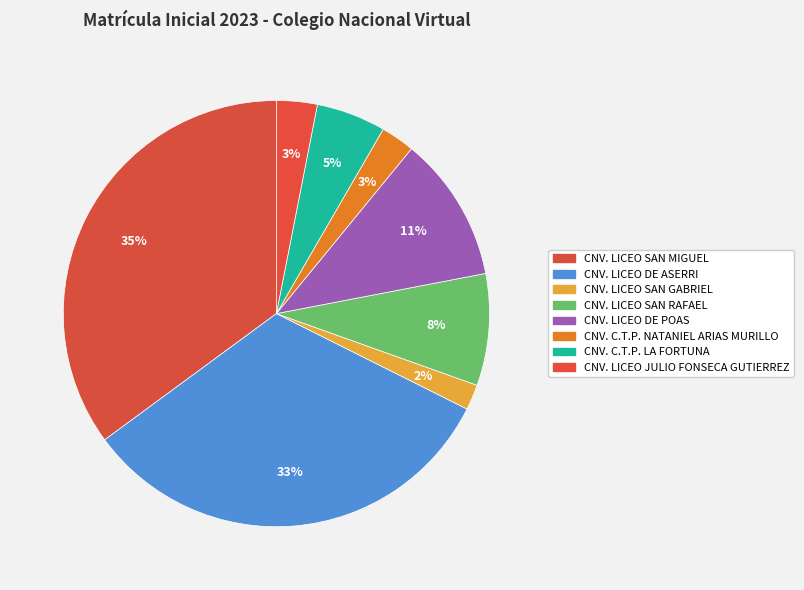

How many slices are in this pie chart?

8